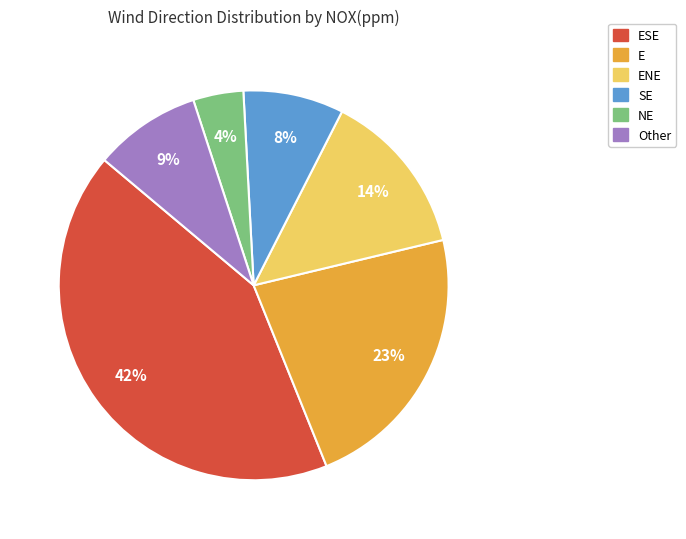

Does any single category account for the majority?

No